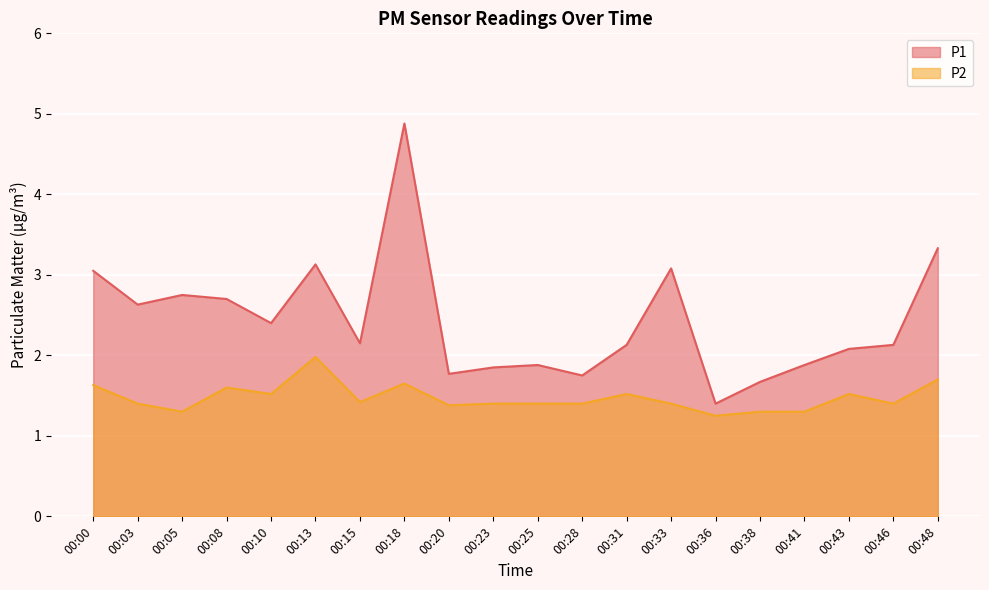

Where is the first local maximum for P1?

00:05